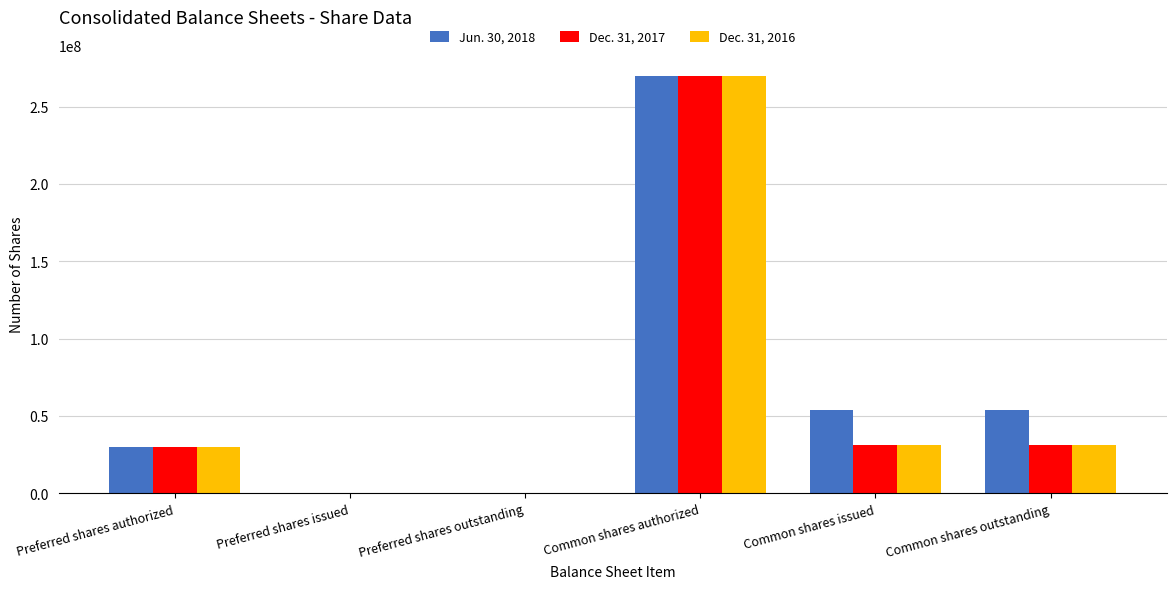

Is the value of Dec. 31, 2017 at Common shares authorized greater than the value of Jun. 30, 2018 at Common shares outstanding?

Yes